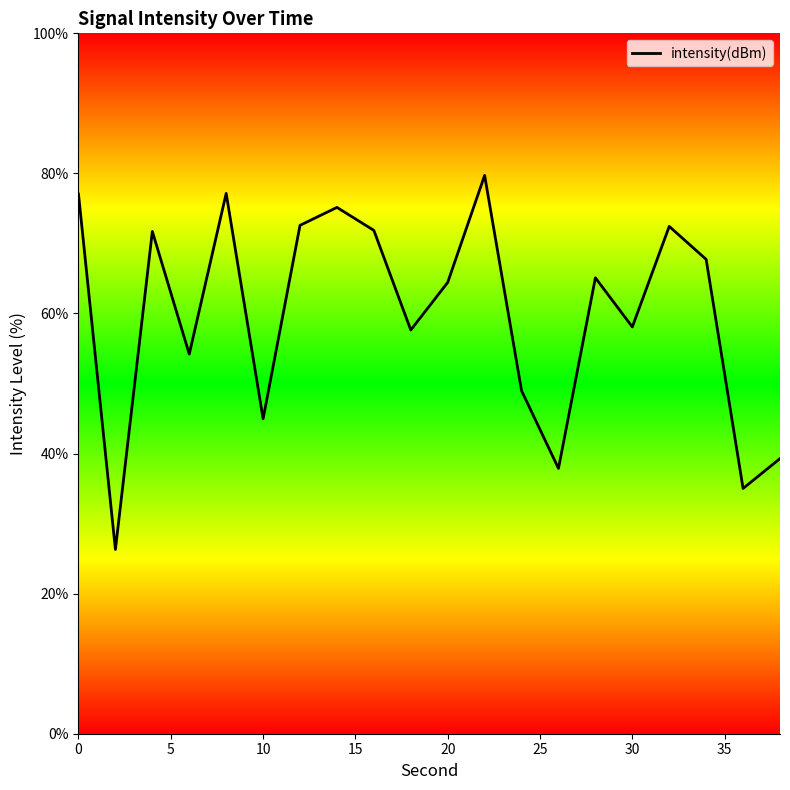

What is the maximum value shown in the chart?

79.7